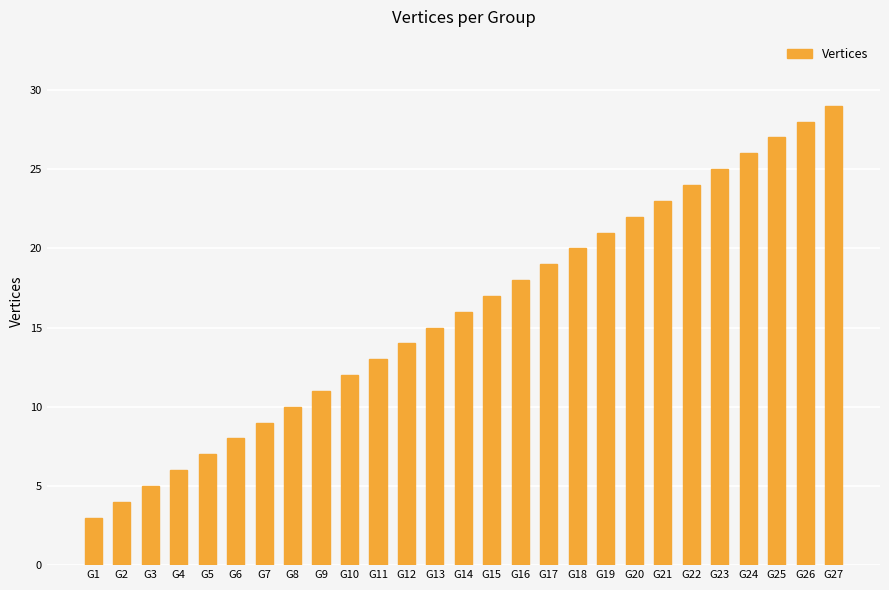

Reading left to right, what are all the values shown in this chart?

3	4	5	6	7	8	9	10	11	12	13	14	15	16	17	18	19	20	21	22	23	24	25	26	27	28	29